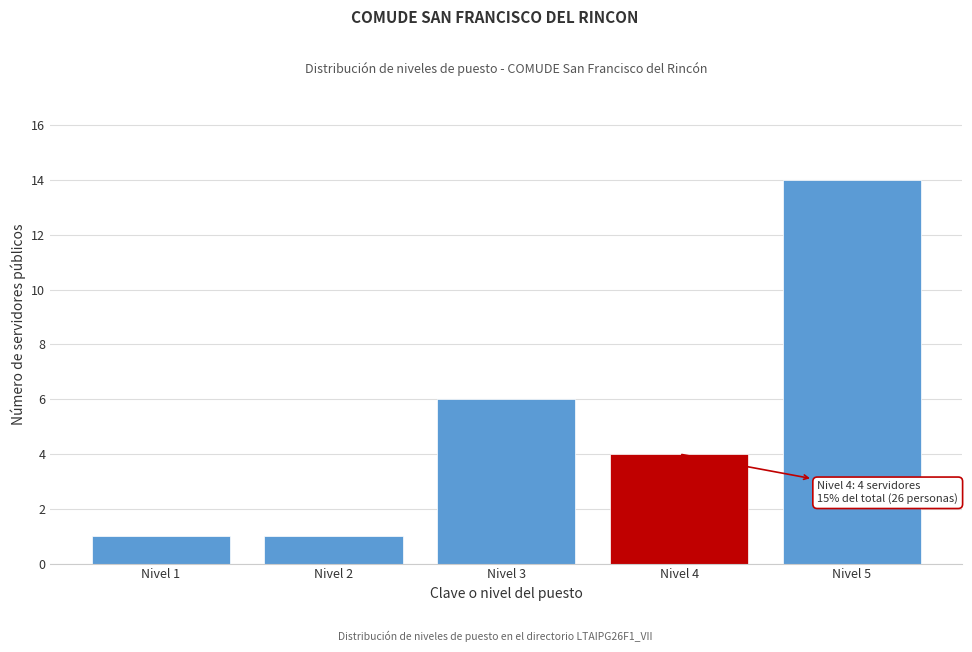

Reading right to left, transcribe all the data shown in this chart.

14	4	6	1	1